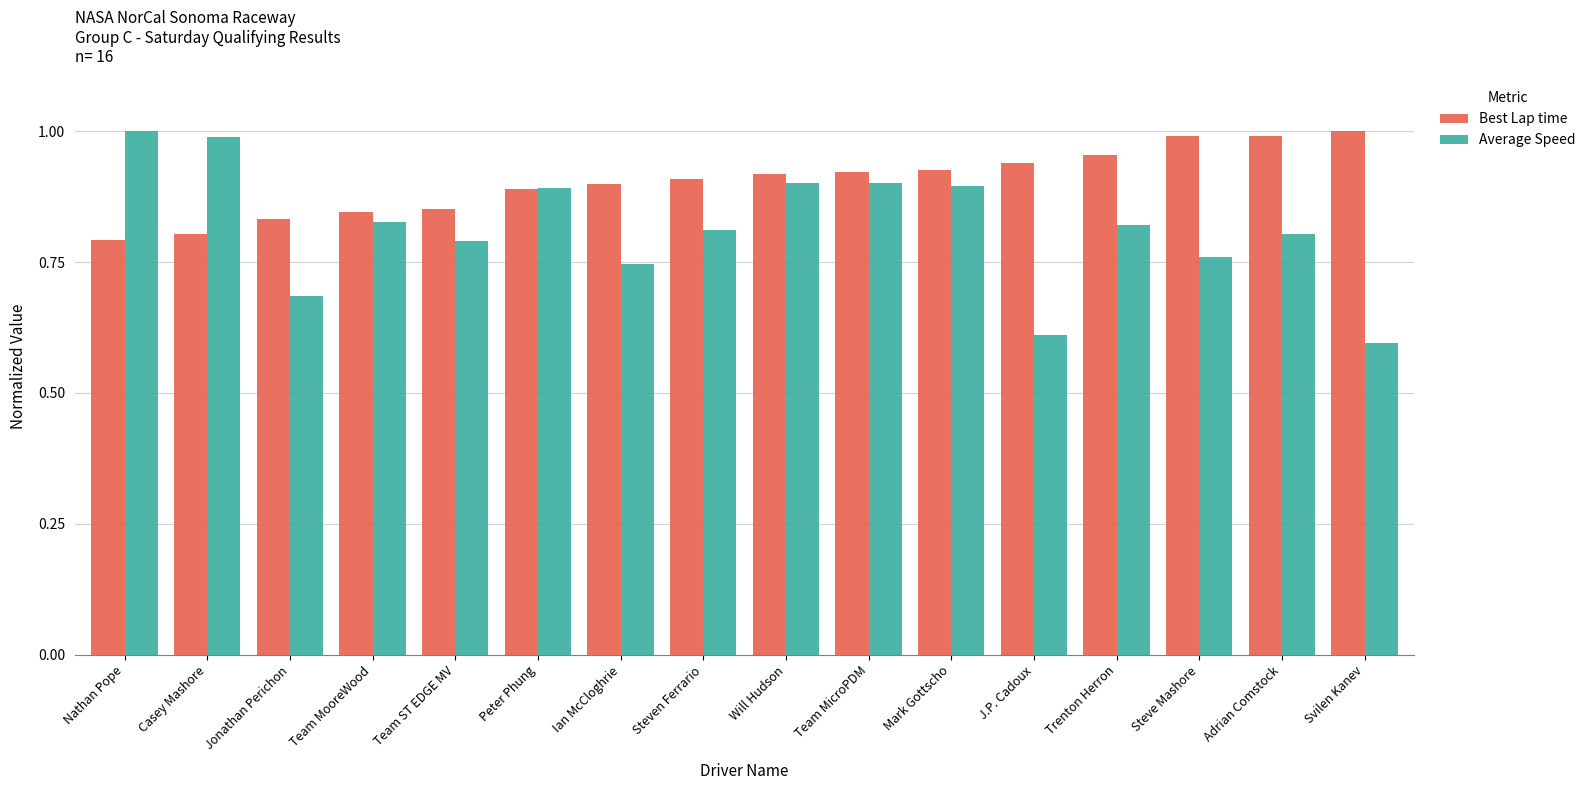

Where is Average Speed nearest to the value 0?

Svilen Kanev